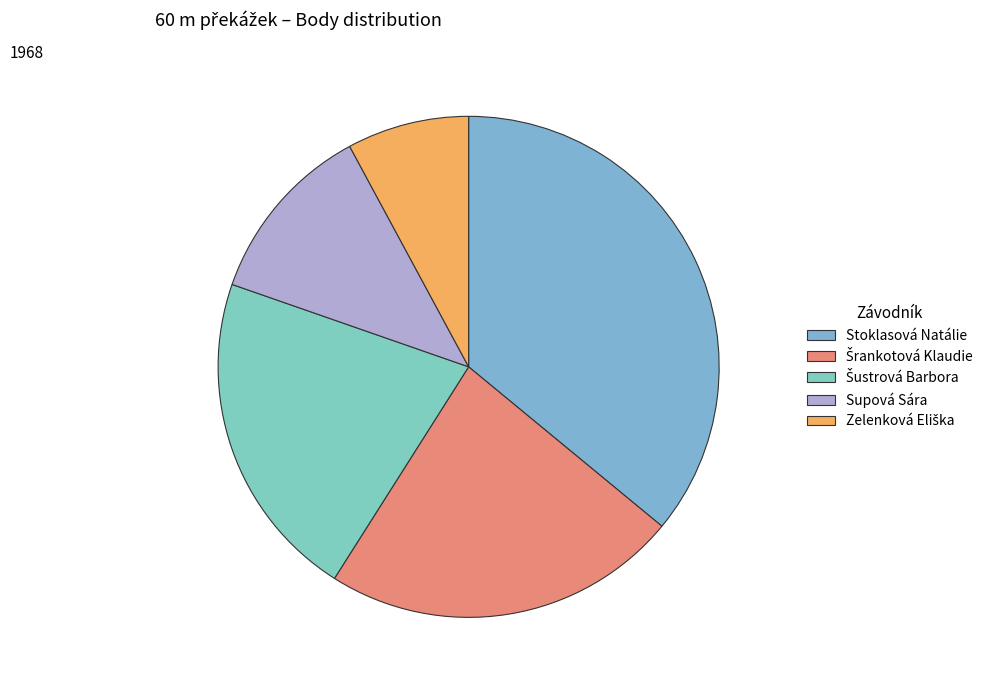

Which slice is the largest?

Stoklasová Natálie